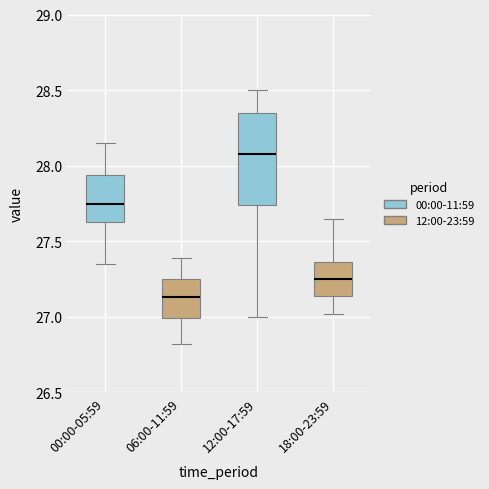

Which box has the highest median line?

12:00-17:59